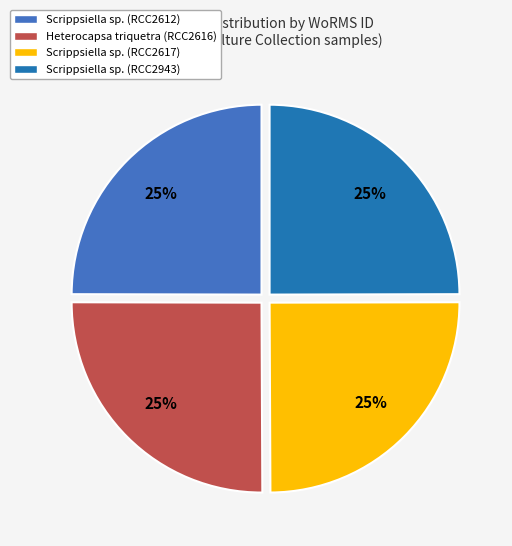

How many segments does this pie chart have?

4